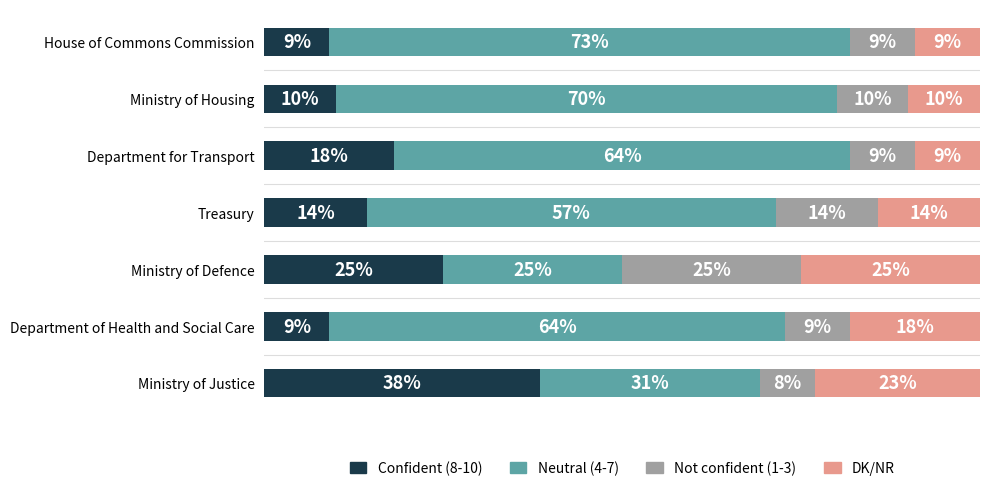

What are all the series names shown in the legend?

Confident (8-10), Neutral (4-7), Not confident (1-3), DK/NR